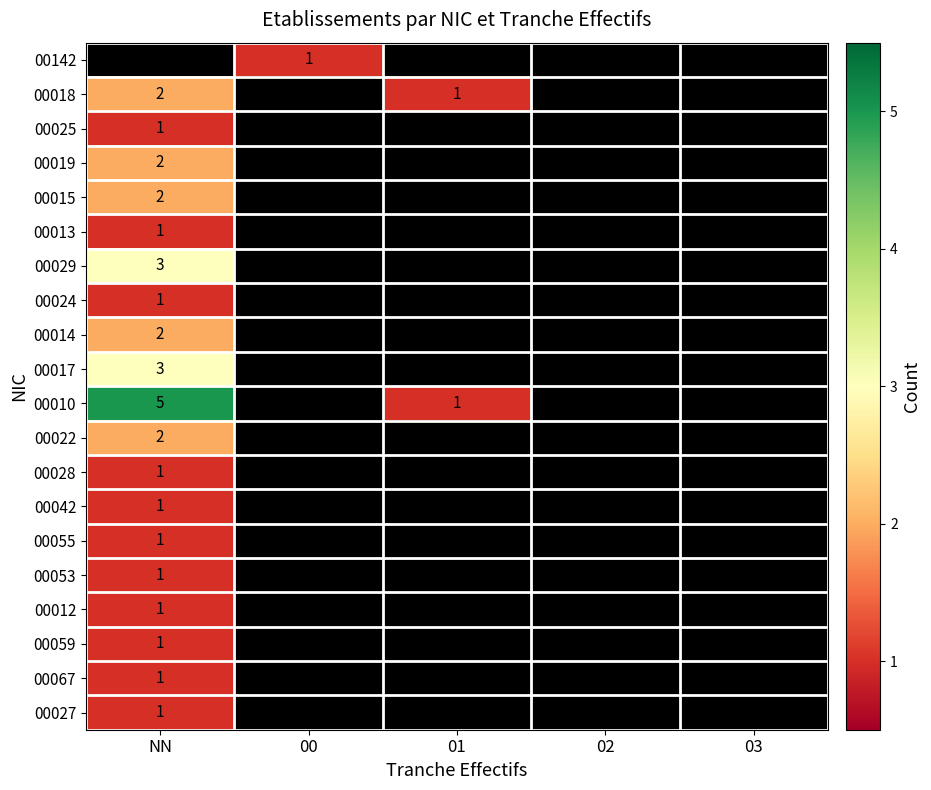

The value of 00028 at NN is 1. True or false?

True